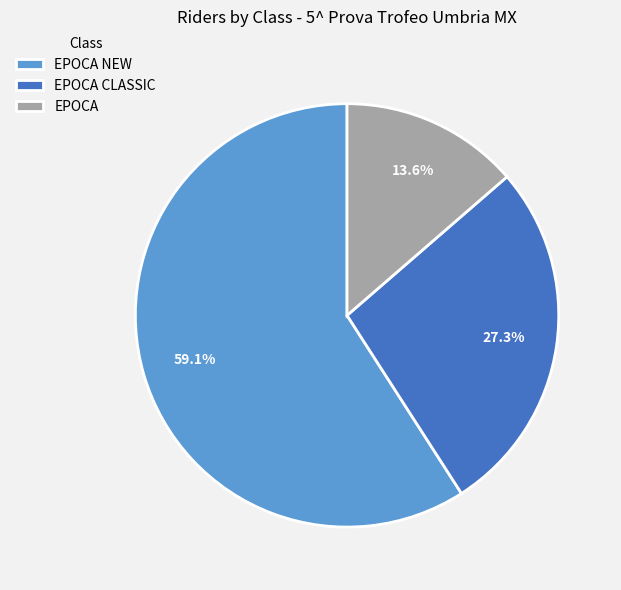

Does EPOCA account for over 50% of the chart?

No